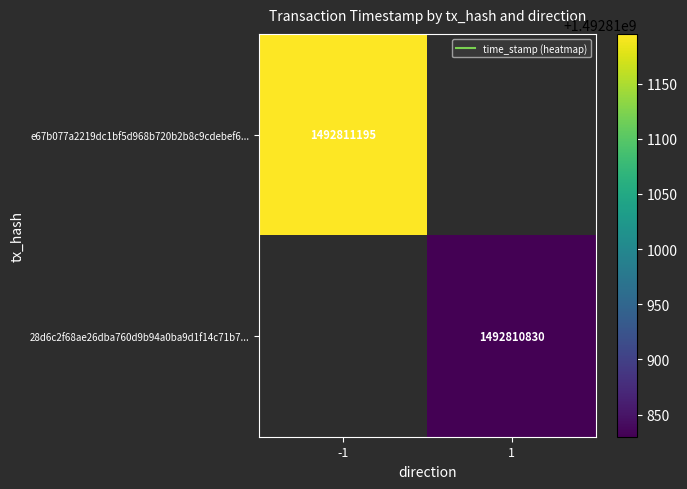

Reading left to right, transcribe all the data shown in this chart.

e67b077a2219dc1bf5d968b720b2b8c9cdebef6: -1	1492811195
28d6c2f68ae26dba760d9b94a0ba9d1f14c71b7: 1	1492810830